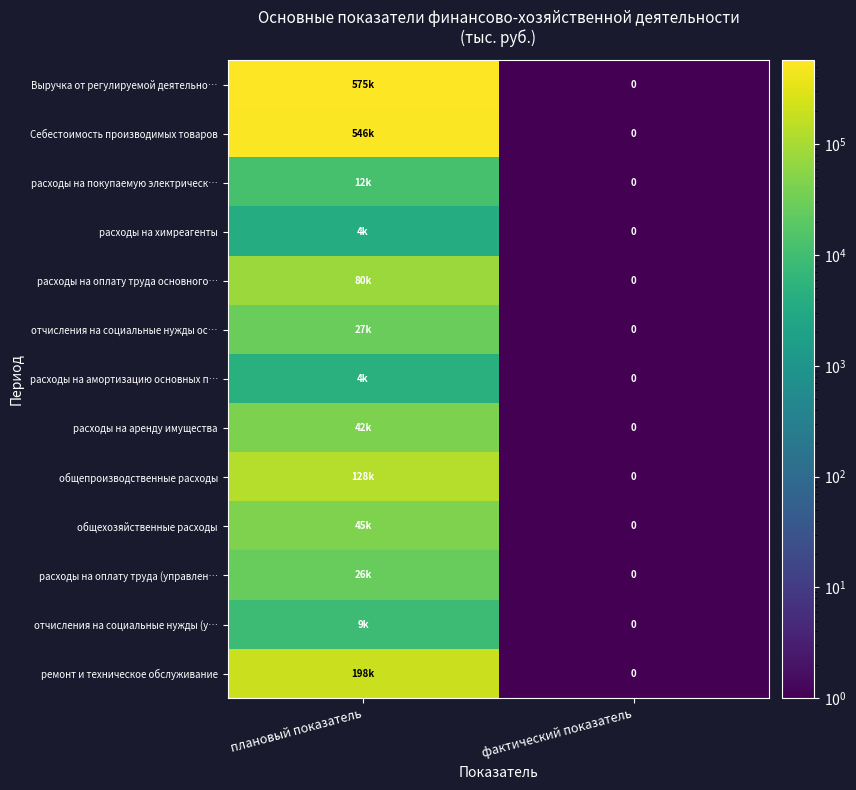

How many categories are shown in the chart?

2